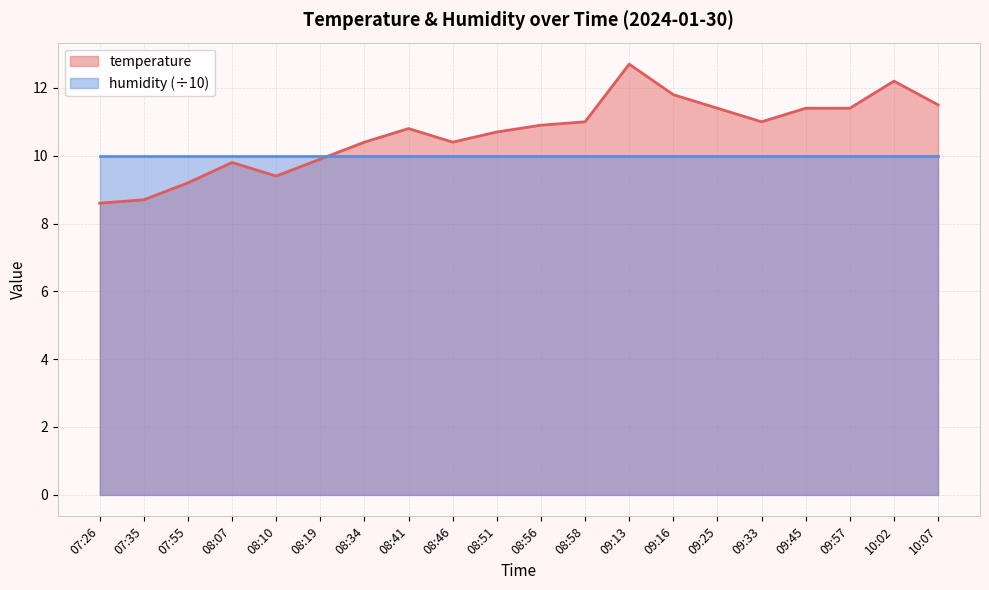

How many interior local peaks (higher than both neighbors) does the data have?

4